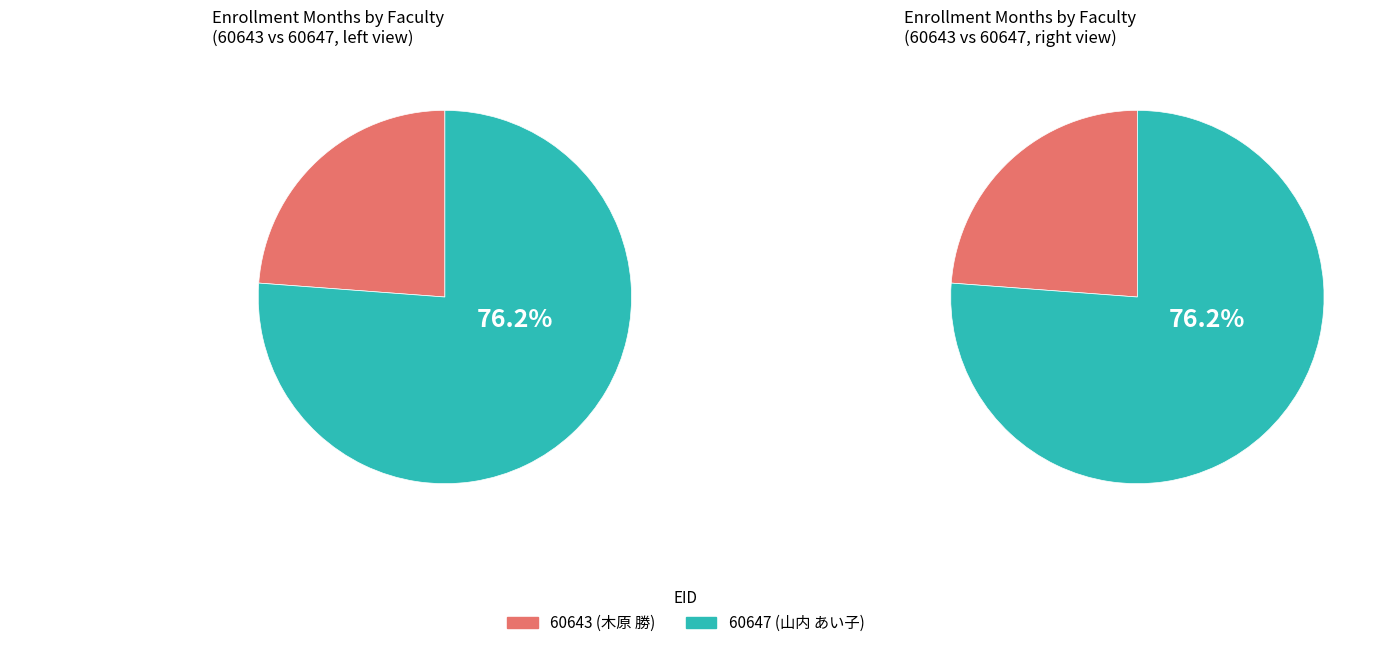

How many segments does this pie chart have?

2